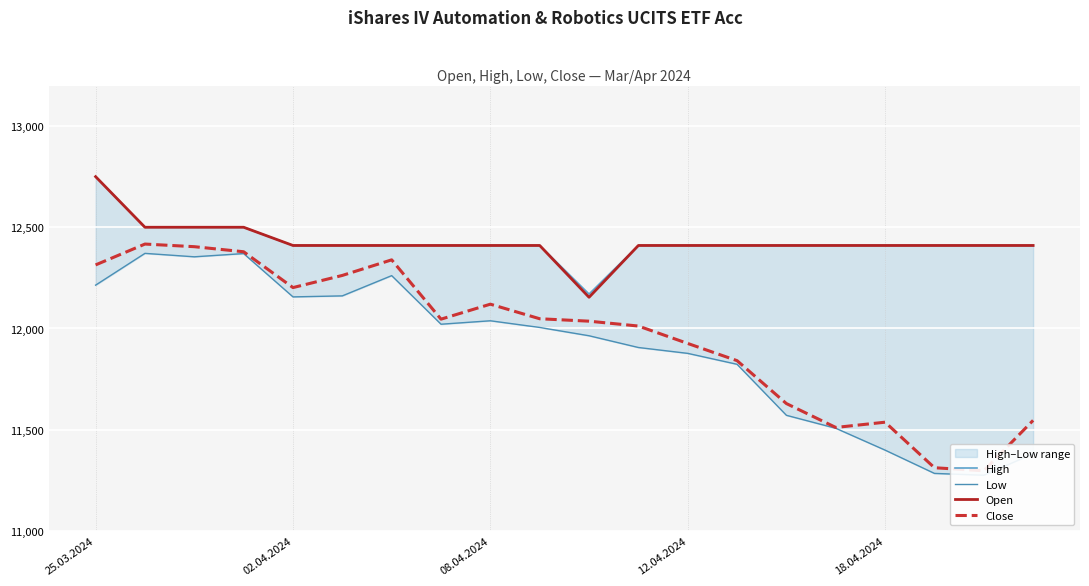

What is the maximum value for Open?

12750